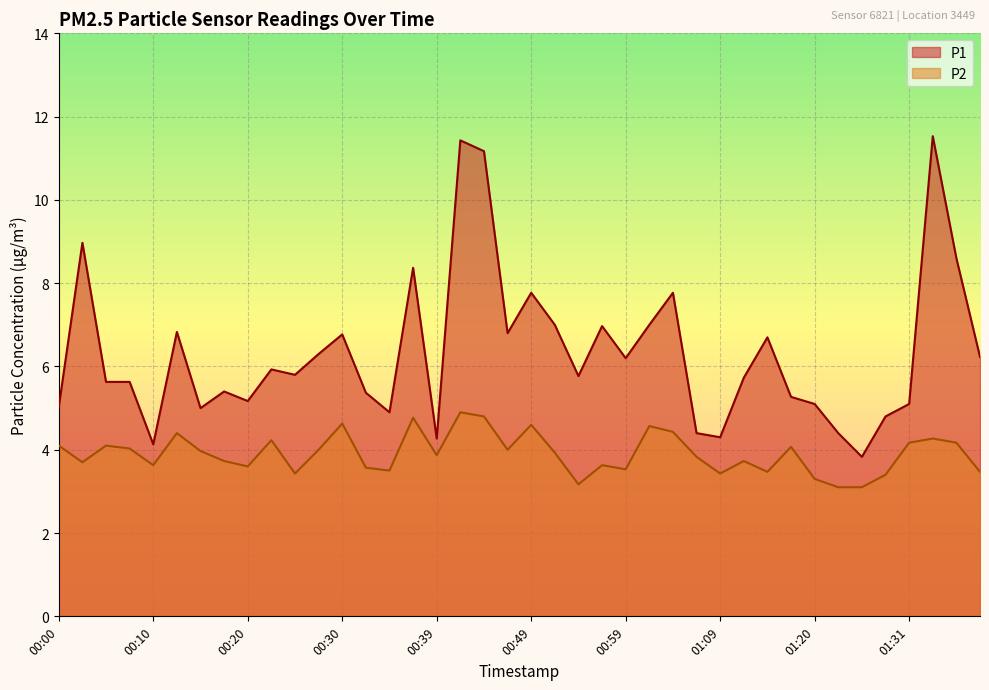

What is the sum of the P2 values at 01:39 and 01:12?

7.2